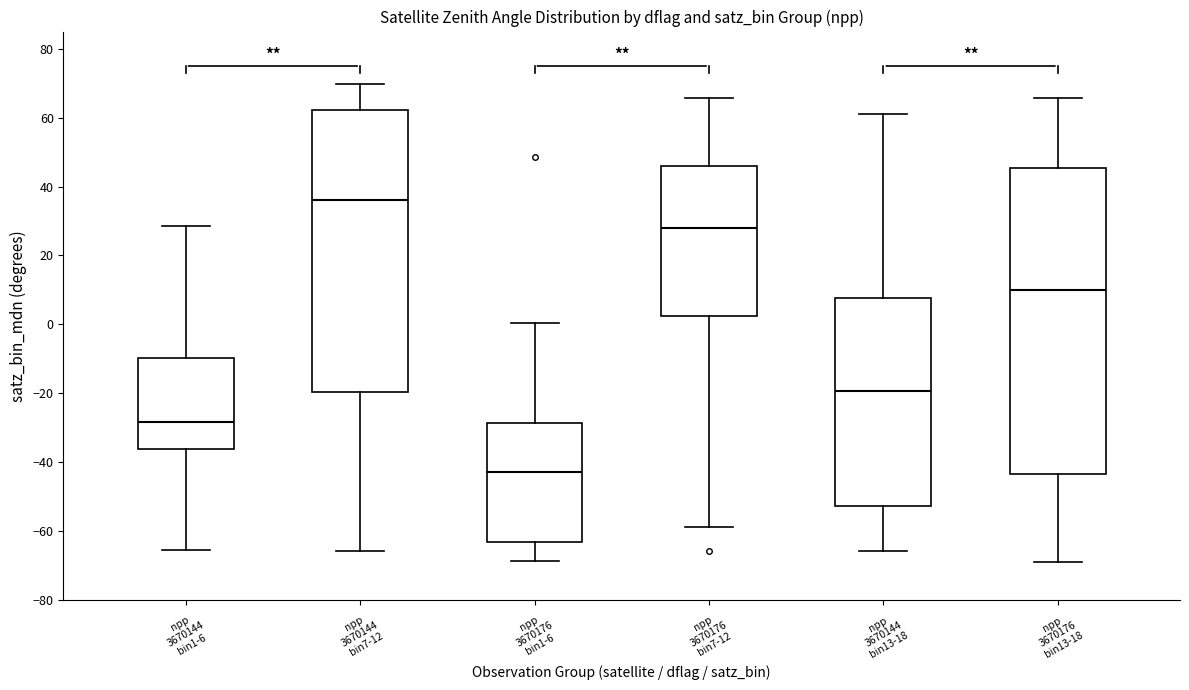

Reading left to right, transcribe this box plot: for each box, give where its median line is, the range the box spans, and where its two whiskers end, as read against the y-axis. The values are not printed on the chart, so give them approximately, as read against the axis.

npp 3670144 bin1-6: median -28, box -36 to -10, whiskers -66 to 28
npp 3670144 bin7-12: median 36, box -20 to 62, whiskers -66 to 70
npp 3670176 bin1-6: median -42, box -64 to -28, whiskers -68 to 0
npp 3670176 bin7-12: median 28, box 2 to 46, whiskers -58 to 66
npp 3670144 bin13-18: median -20, box -52 to 8, whiskers -66 to 62
npp 3670176 bin13-18: median 10, box -44 to 46, whiskers -68 to 66